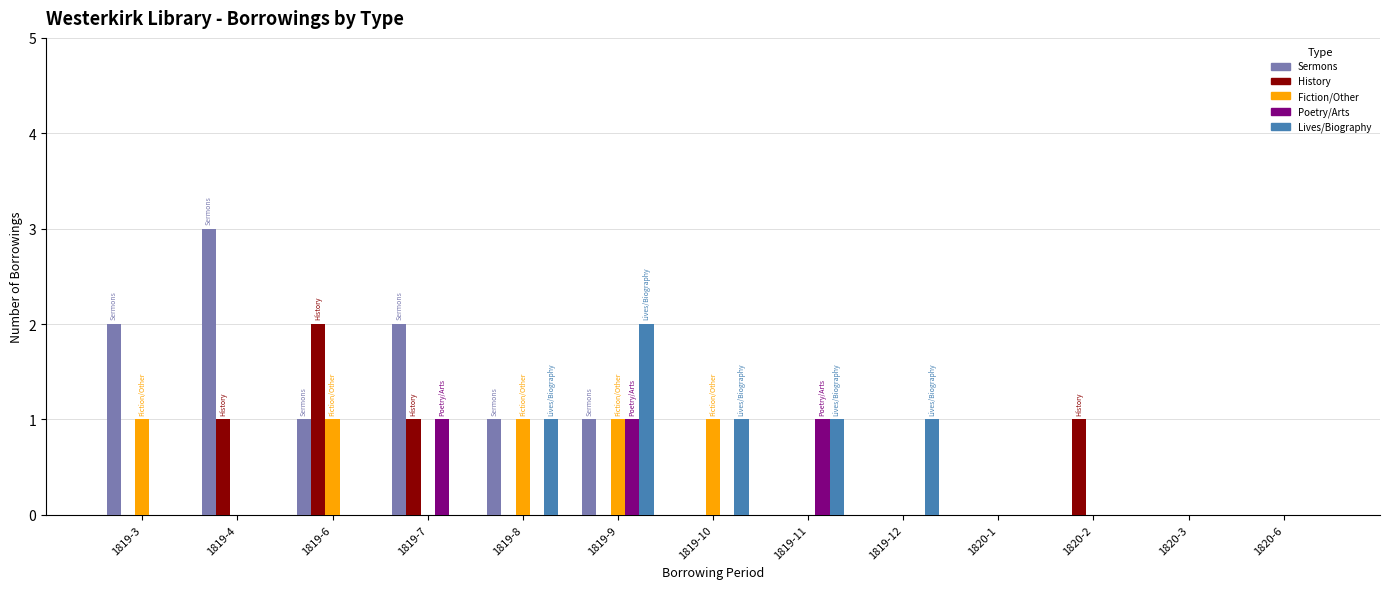

What is the sum of all Lives/Biography values?

6